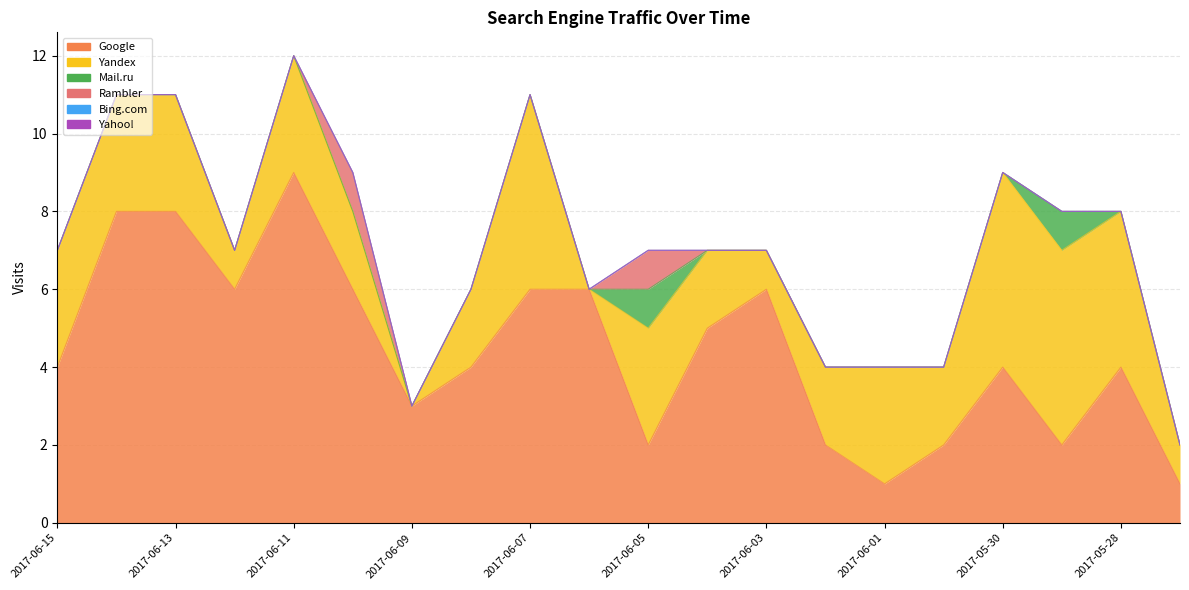

What is the spread (max minus min) of values at 2017-06-07?

6